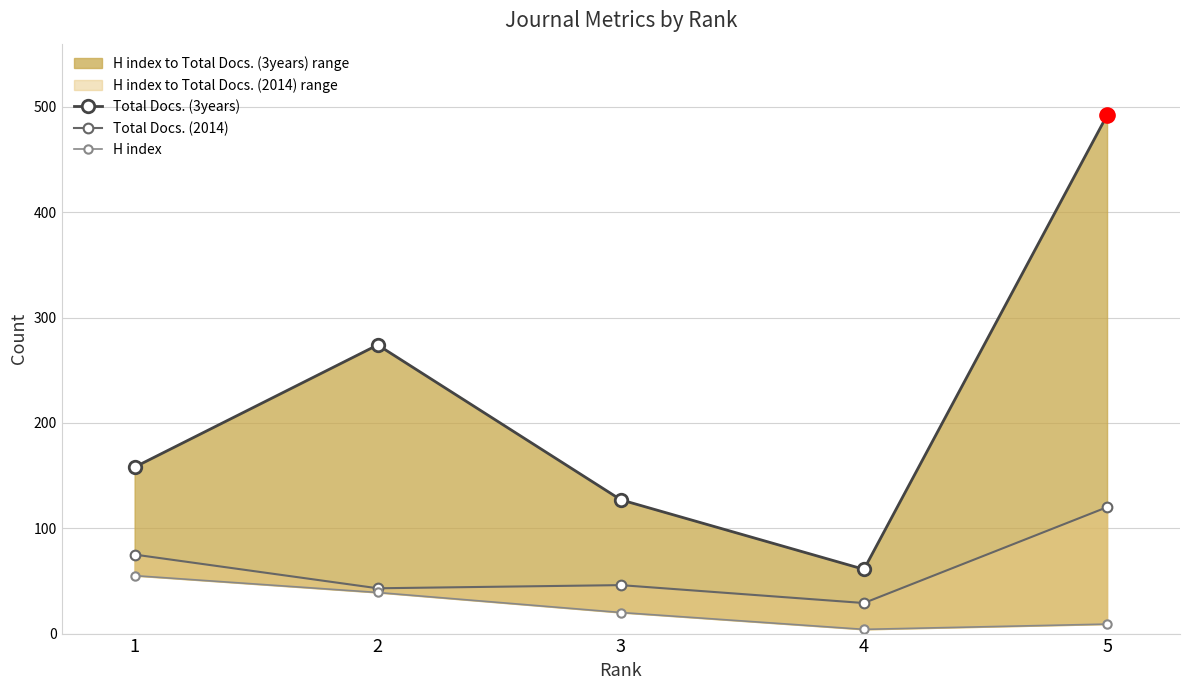

At how many categories does at least one series exceed 439?

1